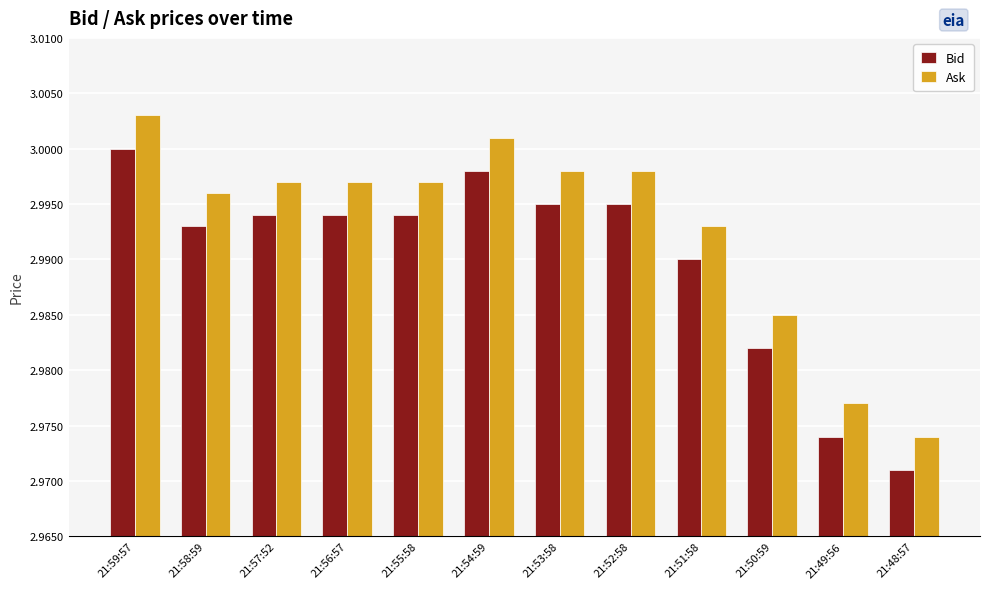

Which category has the highest value in the Bid series?

21:59:57